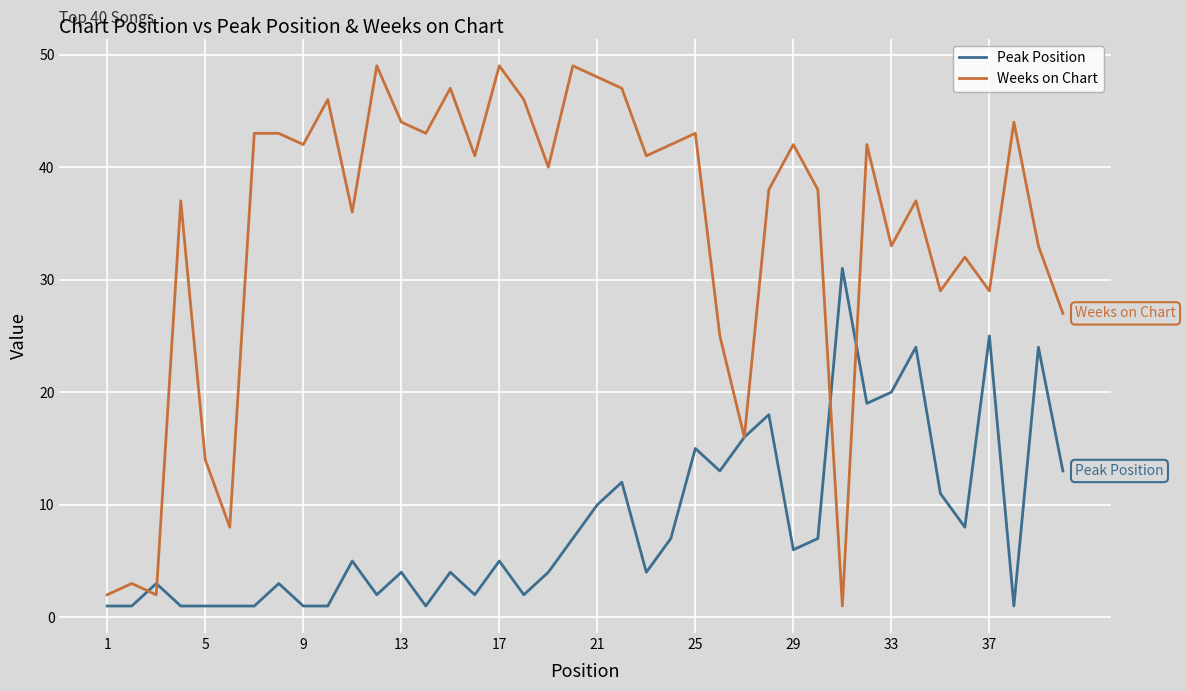

Which series has the largest range (max minus min)?

Weeks on Chart